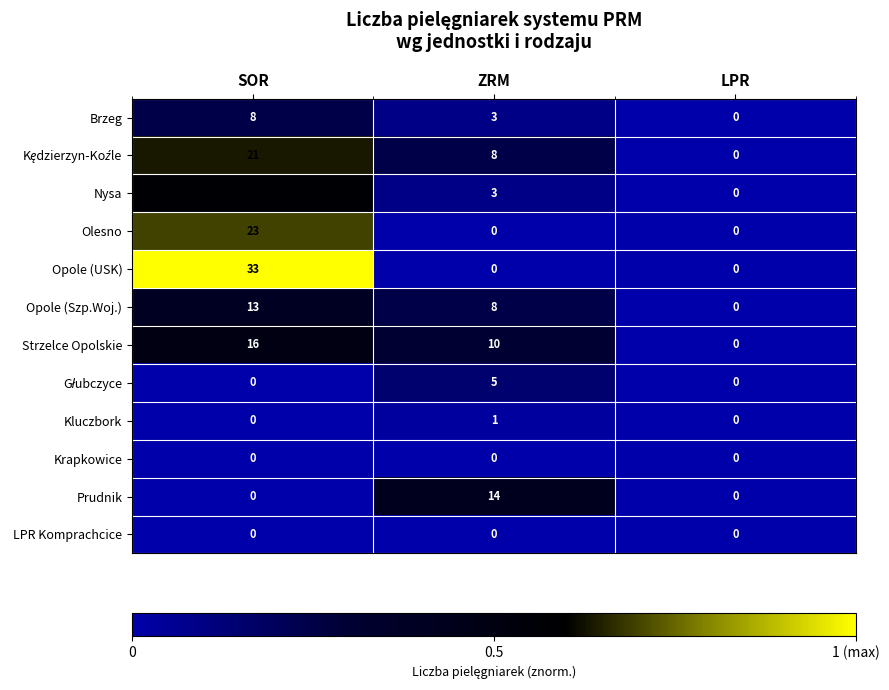

What is the spread (max minus min) of values at SOR?

33